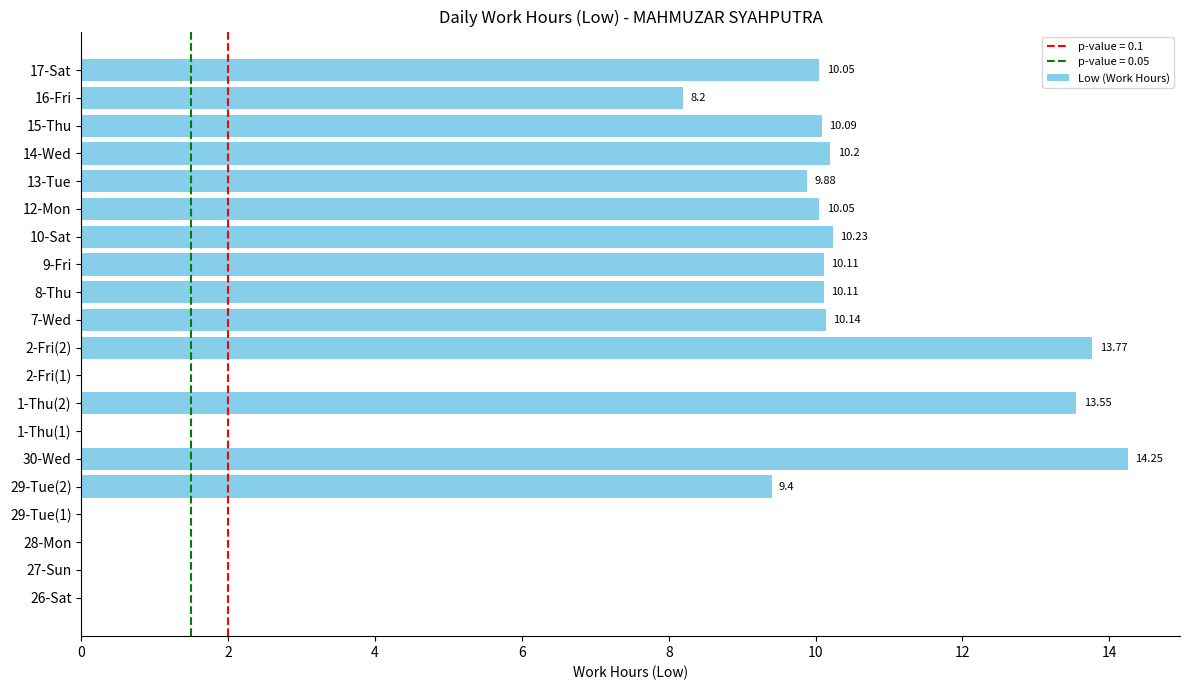

Are the bars grouped side by side (vs. stacked)?

No